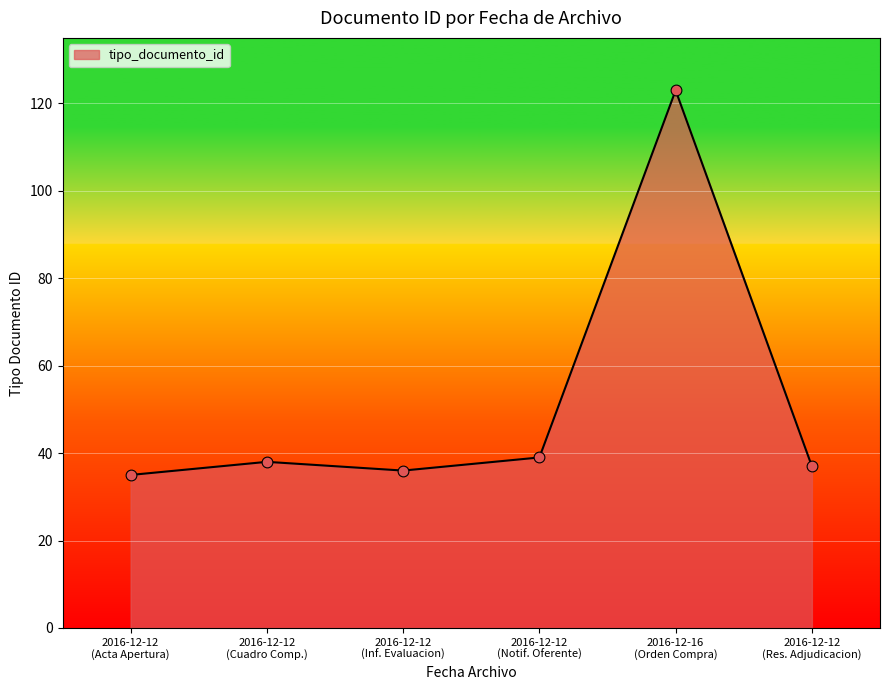

What is the sum of all values?

308